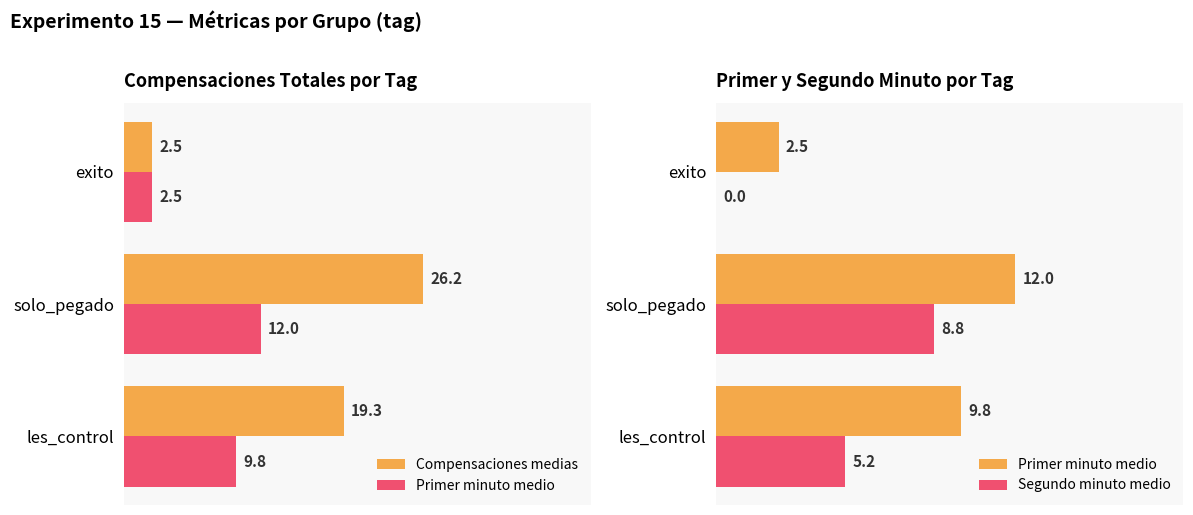

What is the average value of the Compensaciones medias series?

16.0